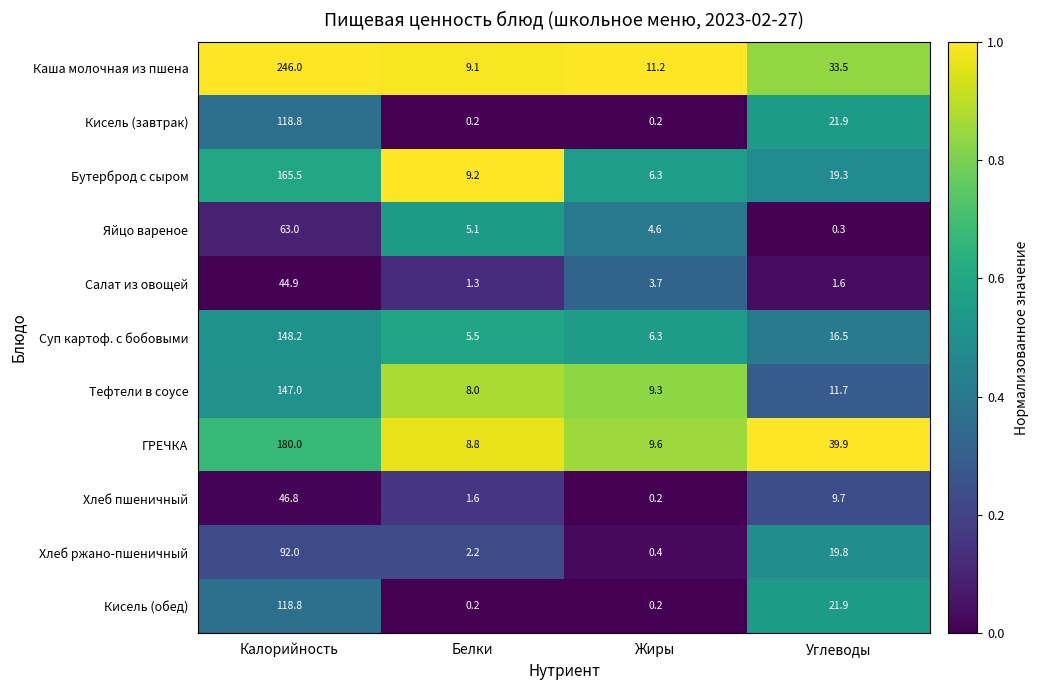

What is the total value across all series at Жиры?

52.0